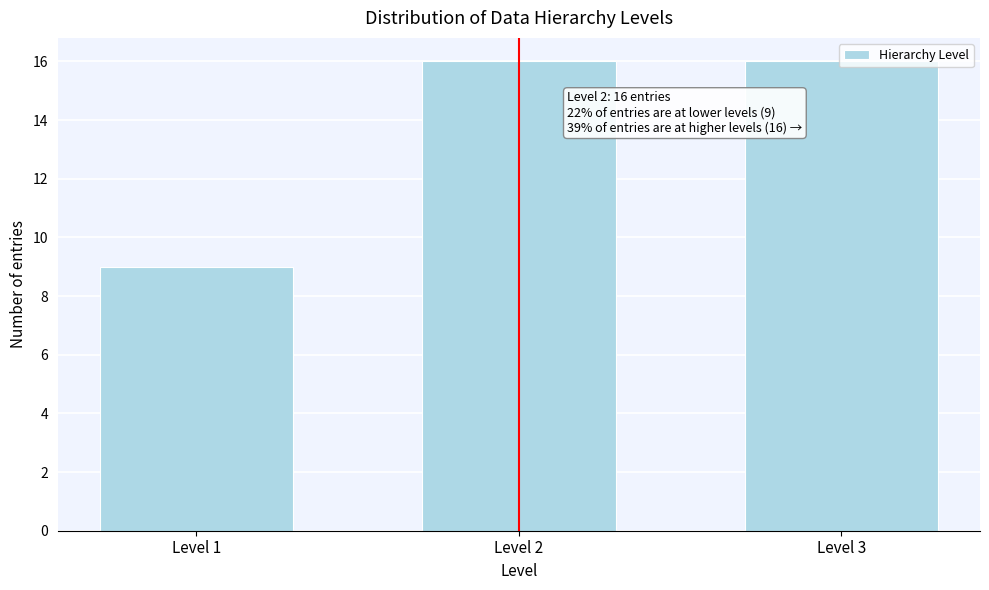

What is the value of the 2nd bar from the left?

16